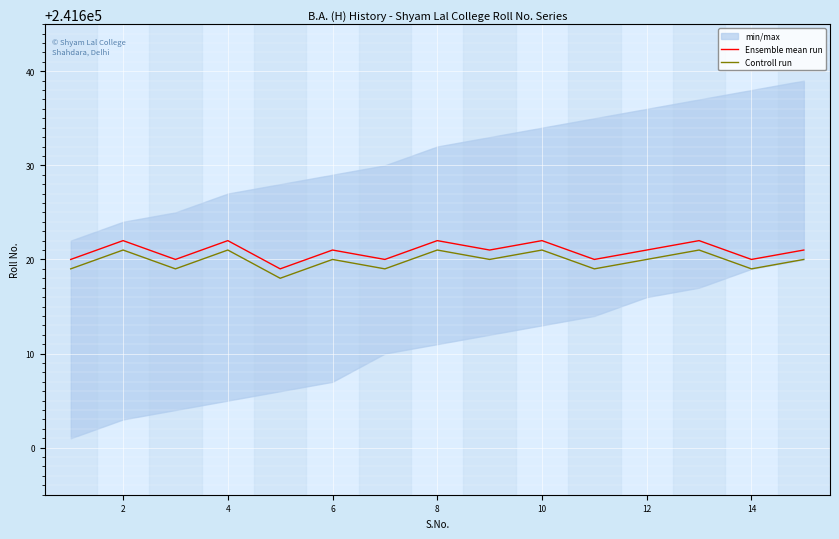

What is the maximum value for Ensemble mean run?

241622